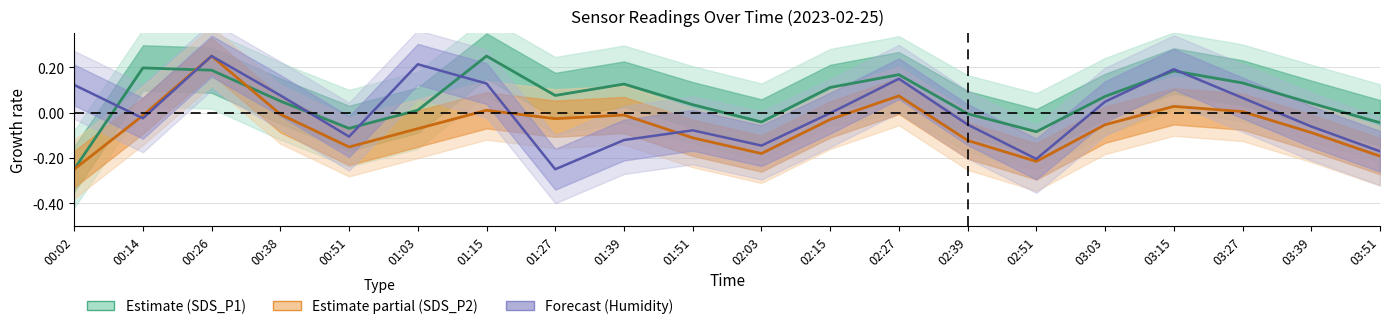

True or false: BME280_humidity has a value of -0.0 at 01:51.

False